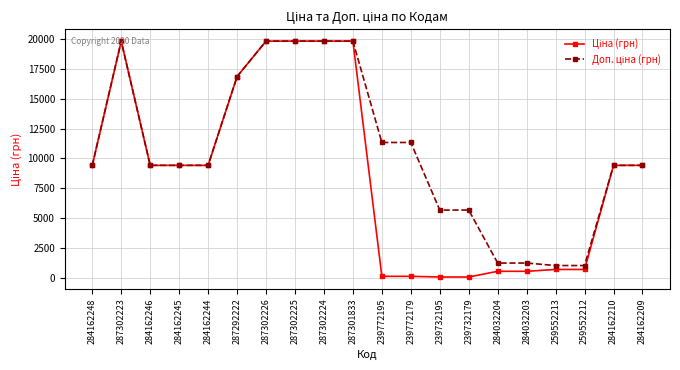

What is the maximum value shown in the chart?

19831.1